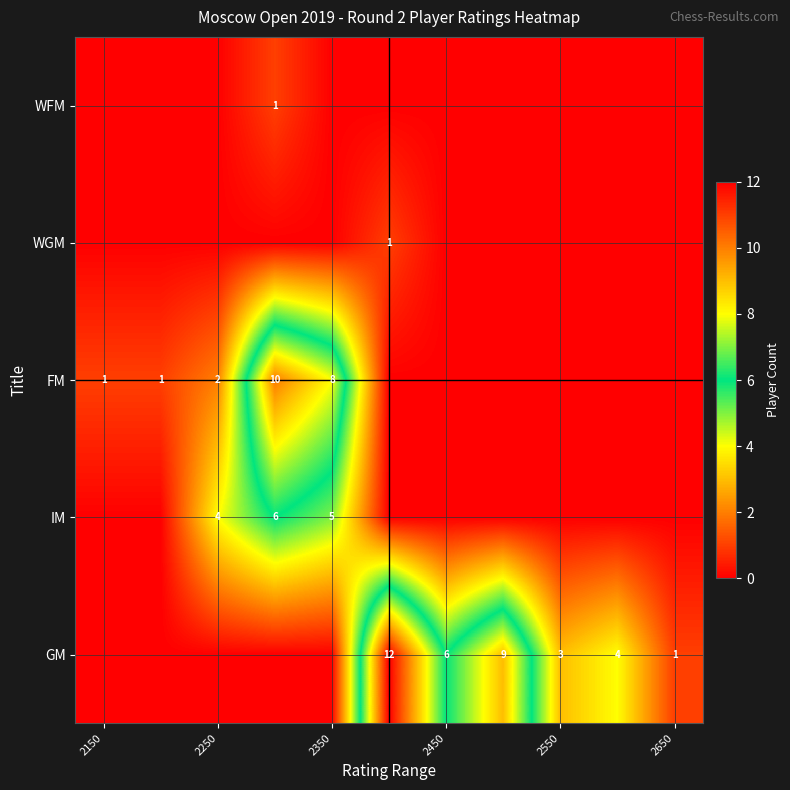

True or false: FM has a value of 0 at 2250.

False